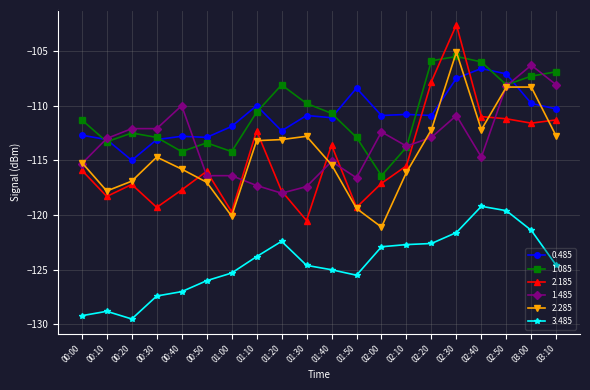

What position from the right is 02:30?

5